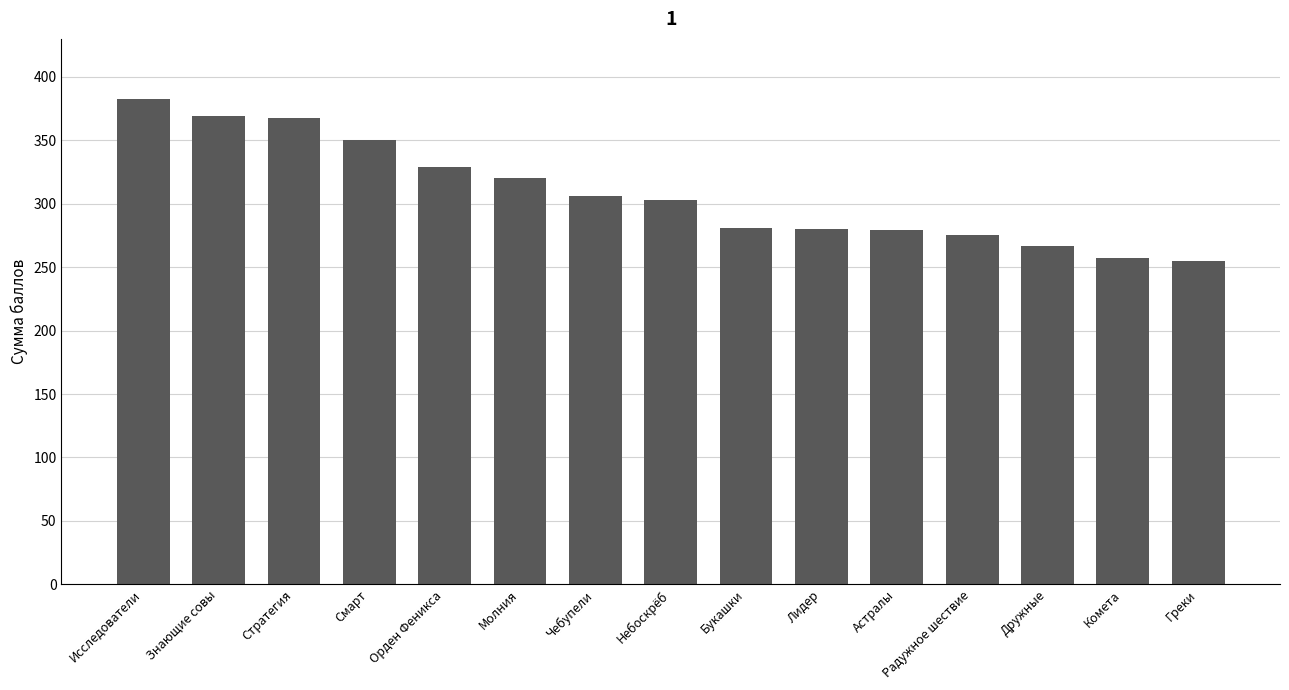

What is the difference between the maximum and minimum values?

128